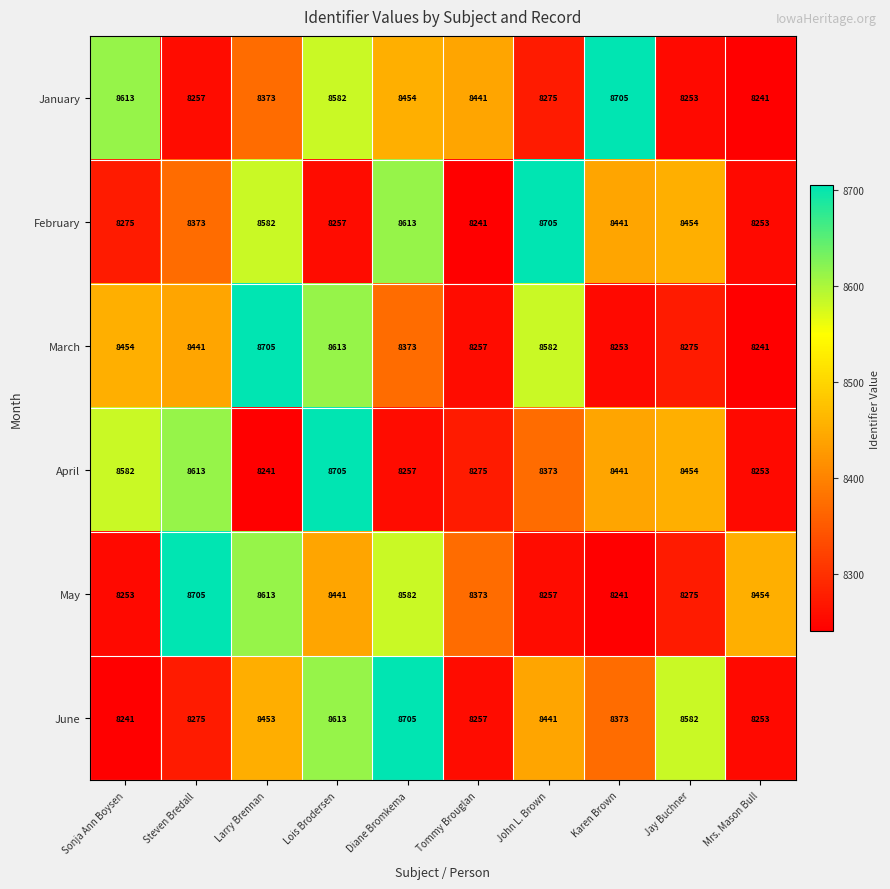

Which series changed the most between Steven Bredall and Lois Brodersen?

June